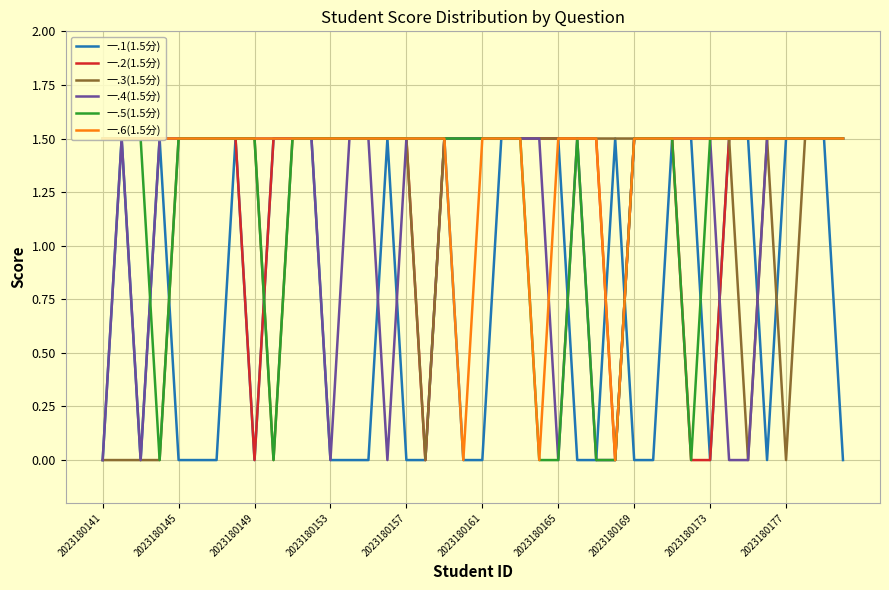

Does the chart have visible grid lines?

Yes